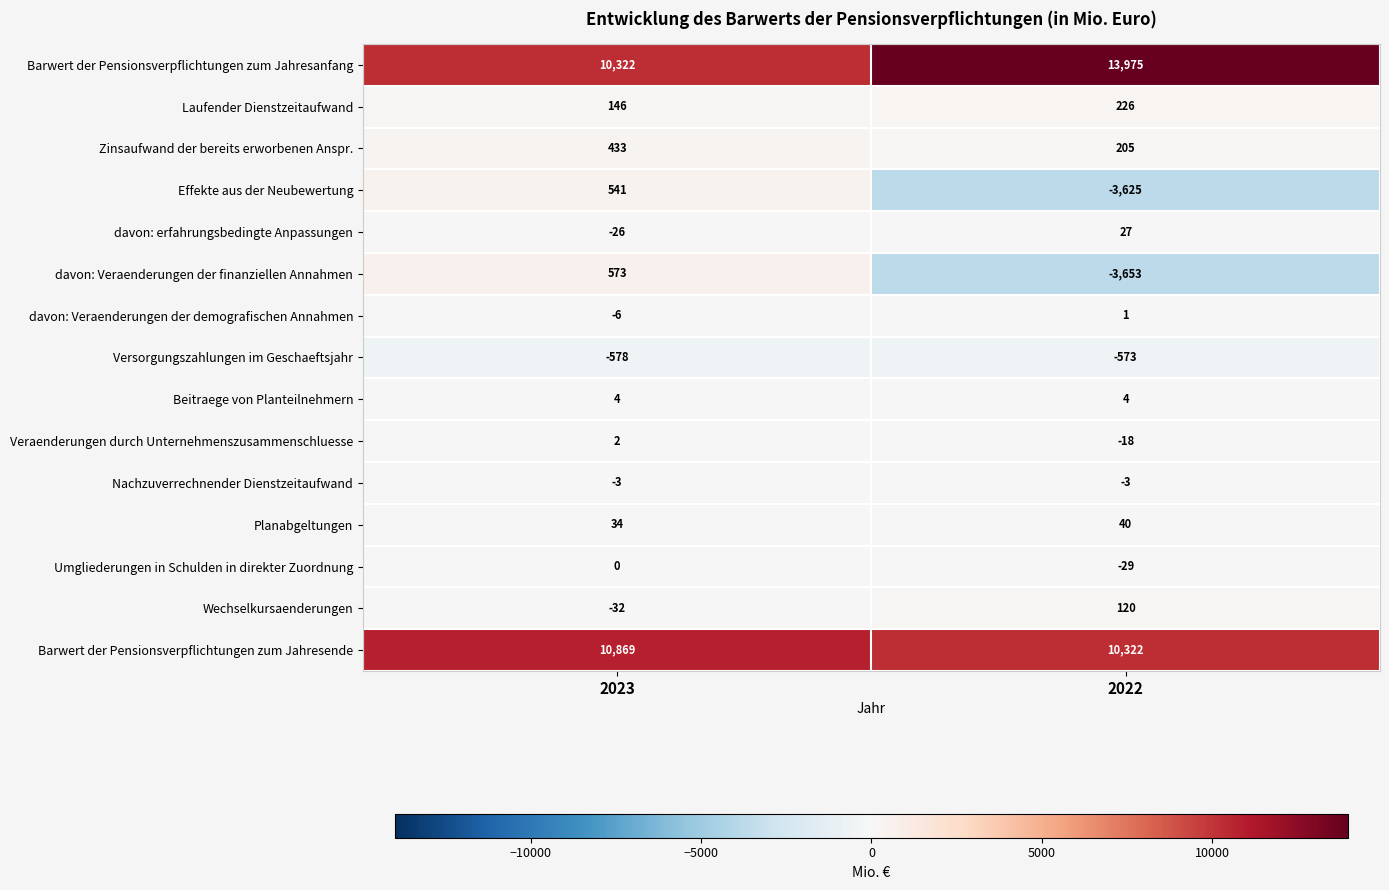

Where is Barwert der Pensionsverpflichtungen zum Jahresende nearest to the value 10595?

2022